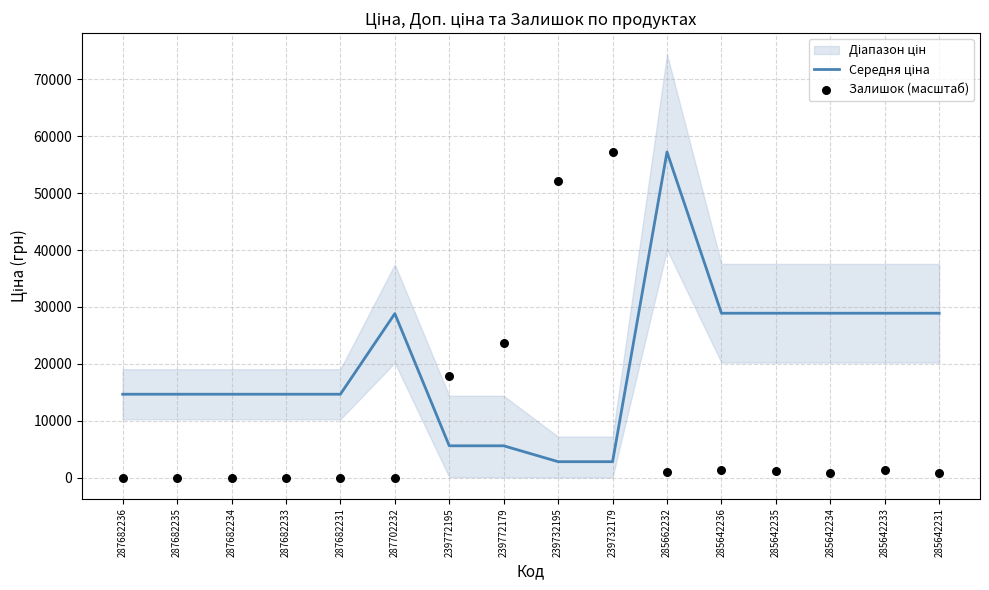

What is the total value across all series at 287702232?

28821.8